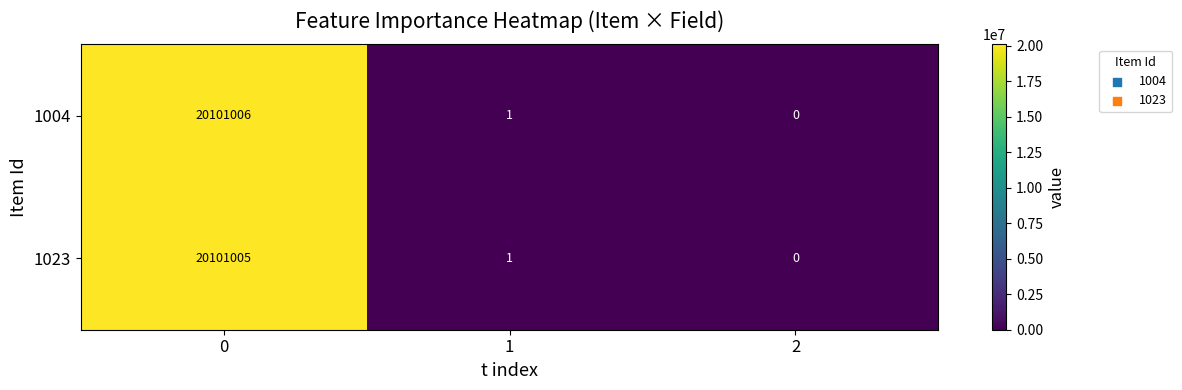

Is it true that 1004 equals 9025151 at 2?

False